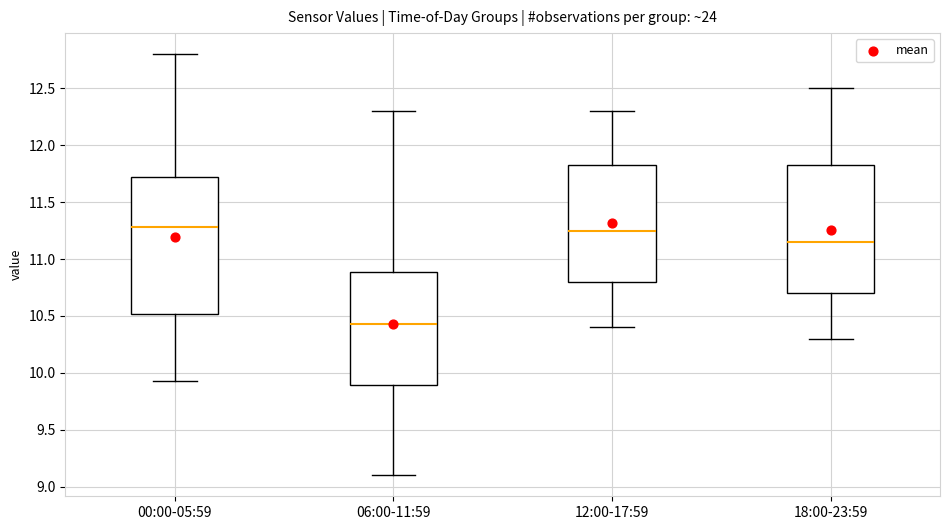

Reading left to right, read every box against the y-axis: the position of its median line, the range the box covers, and the ends of its whiskers. The values are not printed on the chart, so give them approximately, as read against the axis.

00:00-05:59: median 11.30, box 10.50 to 11.70, whiskers 9.95 to 12.80
06:00-11:59: median 10.45, box 9.90 to 10.90, whiskers 9.10 to 12.30
12:00-17:59: median 11.25, box 10.80 to 11.85, whiskers 10.40 to 12.30
18:00-23:59: median 11.15, box 10.70 to 11.85, whiskers 10.30 to 12.50